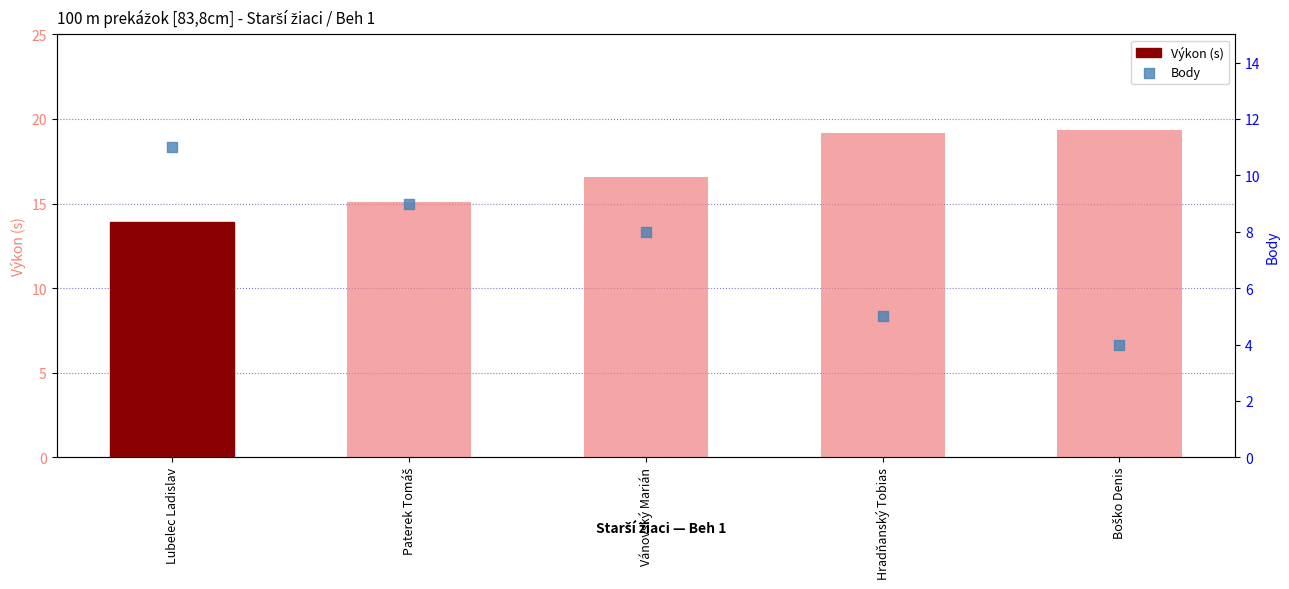

What is the total value across all series at Lubelec Ladislav?

24.9